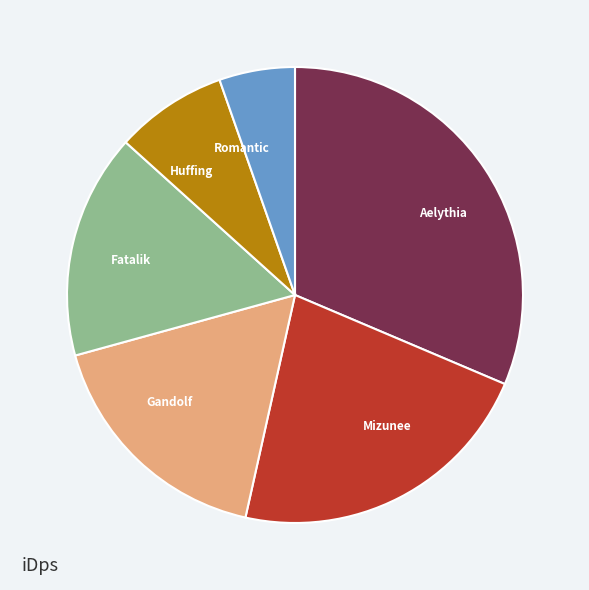

How many slices are in this pie chart?

6